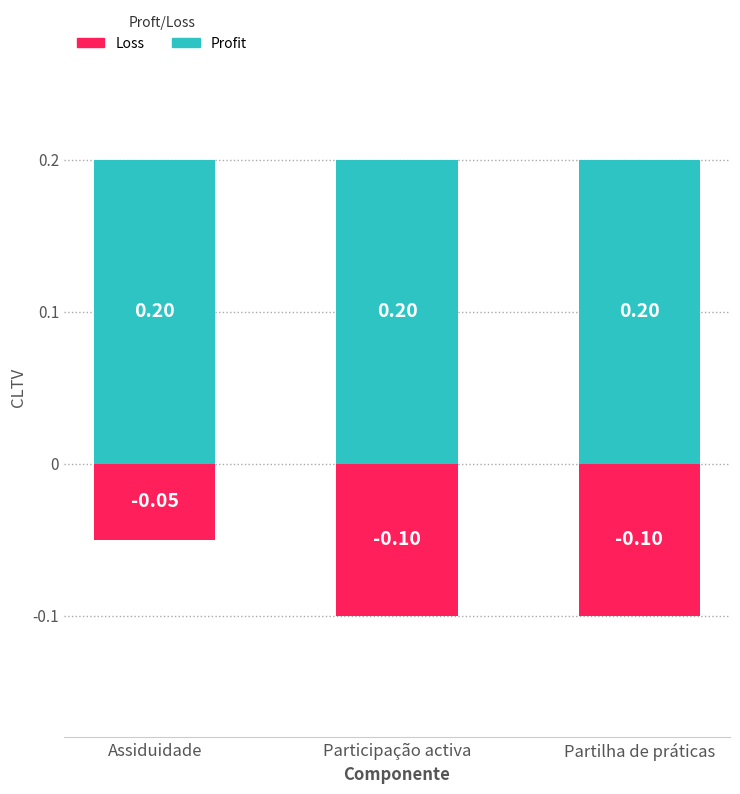

At which label is Profit closest to 0?

Assiduidade